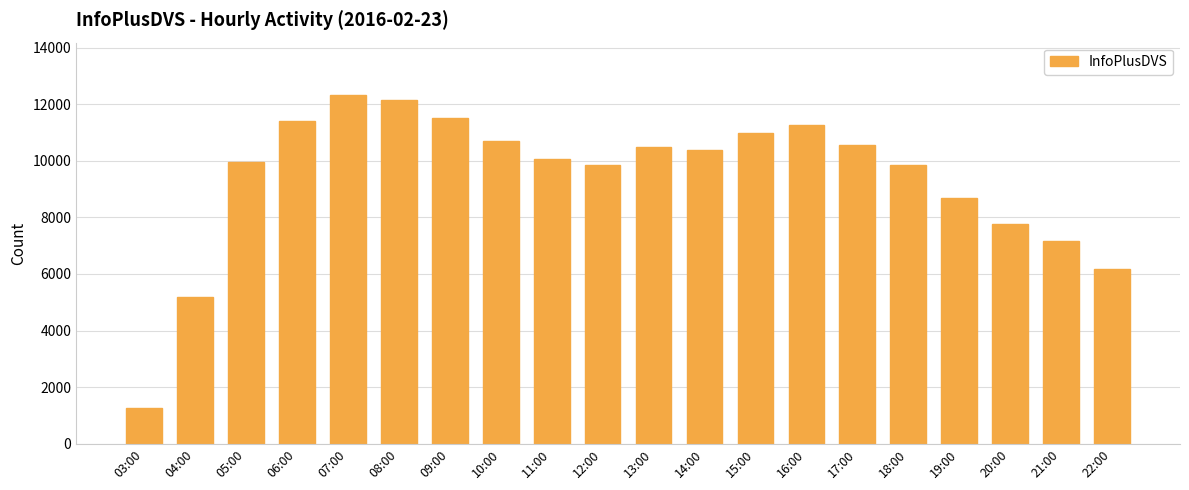

What is the ratio of the value at 10:00 to the value at 05:00?

1.1